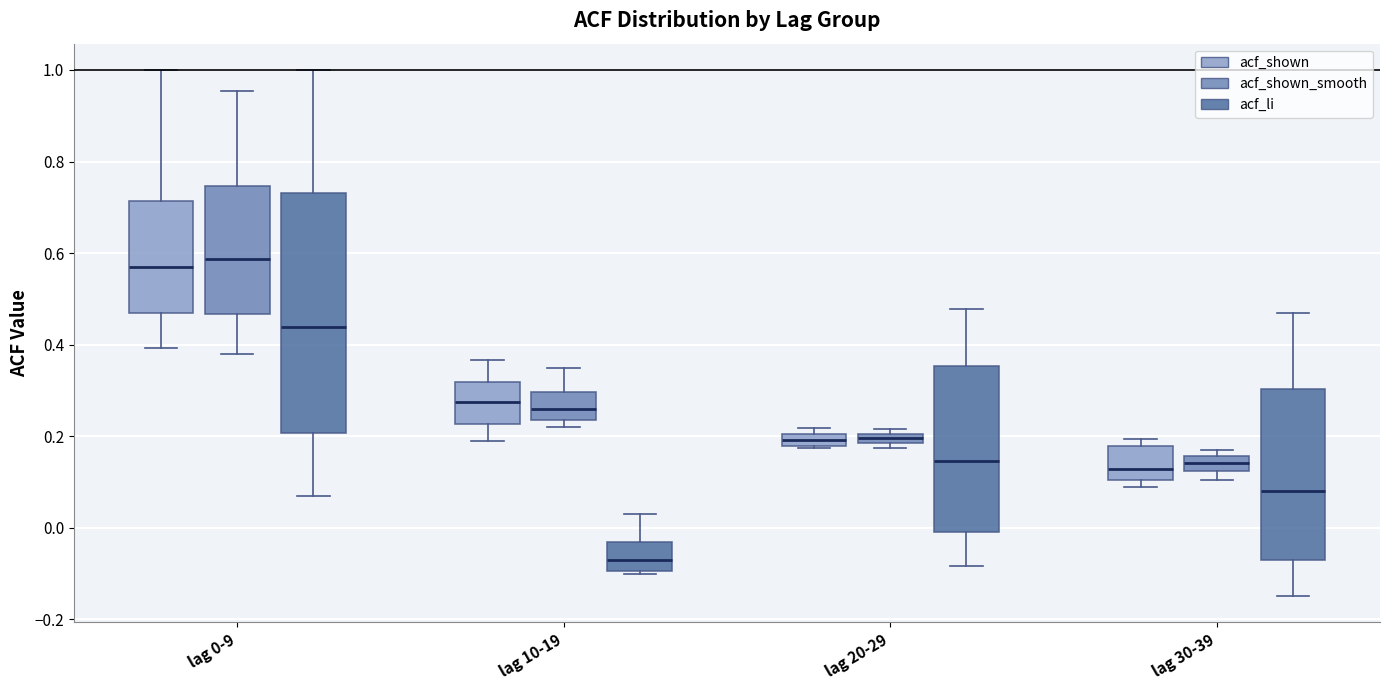

Where does the upper whisker of the box for lag 10-19 (acf_shown) end on the y-axis? The values are not printed on the chart, so give them approximately, as read against the axis.

0.36